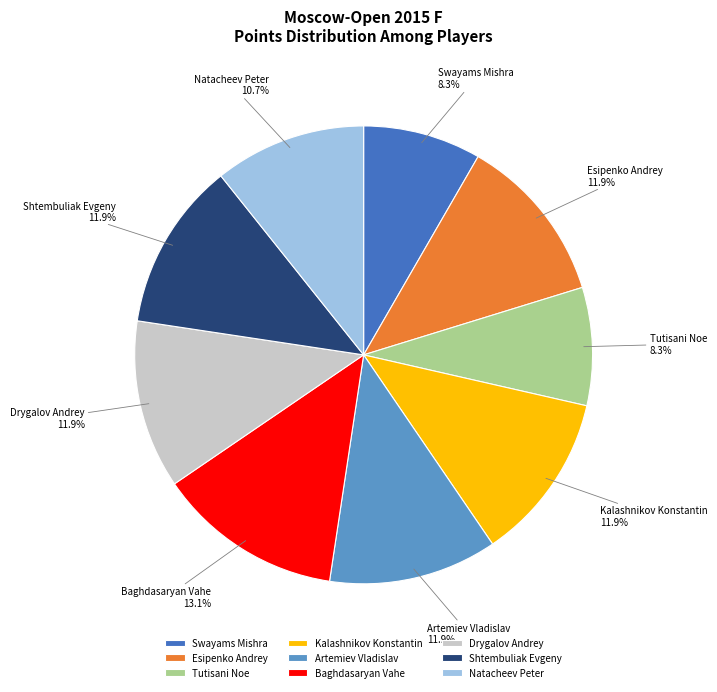

Does any single category account for the majority?

No